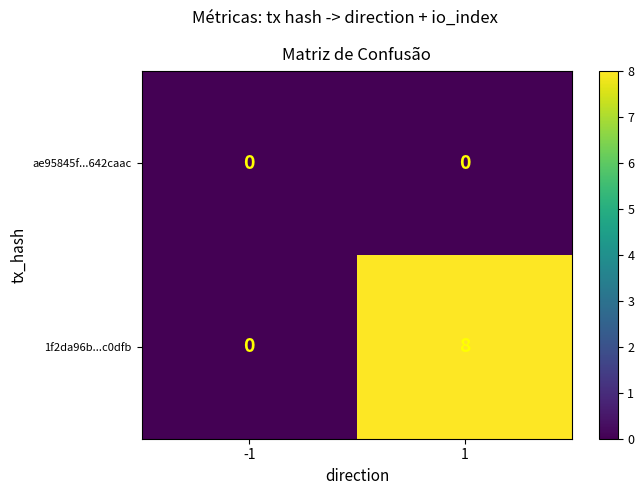

How many distinct data groups are displayed?

2